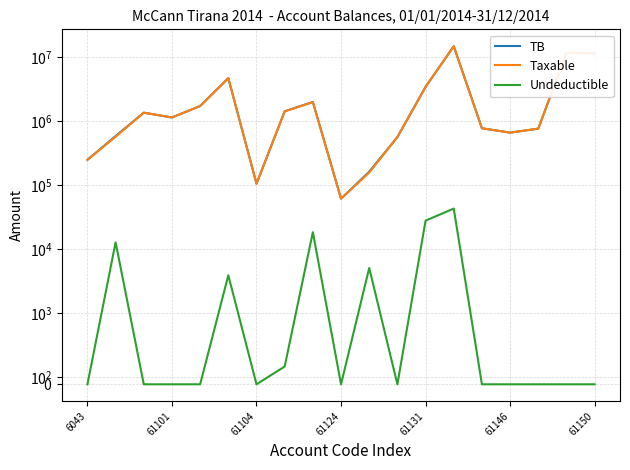

True or false: Taxable and TB intersect in this chart.

False